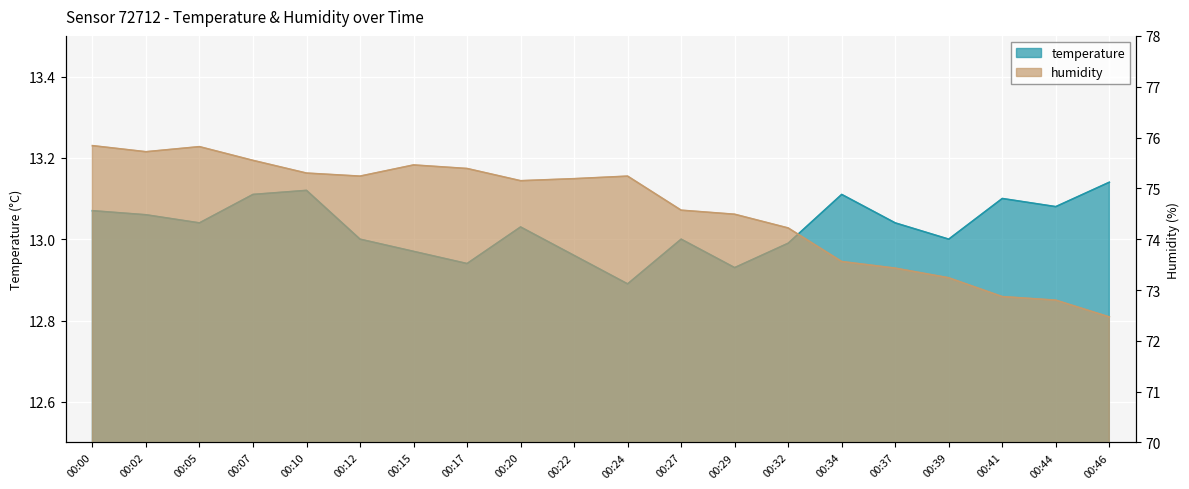

What is the difference between the second highest and minimum values in the humidity series?

3.3